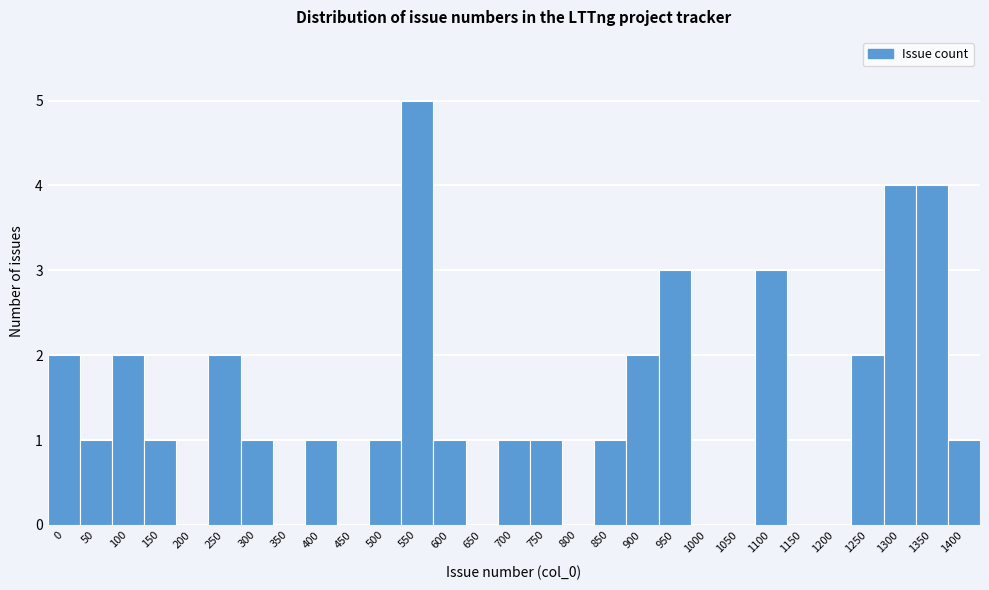

Reading left to right, what are all the values shown in this chart?

0=2	50=1	100=2	150=1	200=0	250=2	300=1	350=0	400=1	450=0	500=1	550=5	600=1	650=0	700=1	750=1	800=0	850=1	900=2	950=3	1000=0	1050=0	1100=3	1150=0	1200=0	1250=2	1300=4	1350=4	1400=1